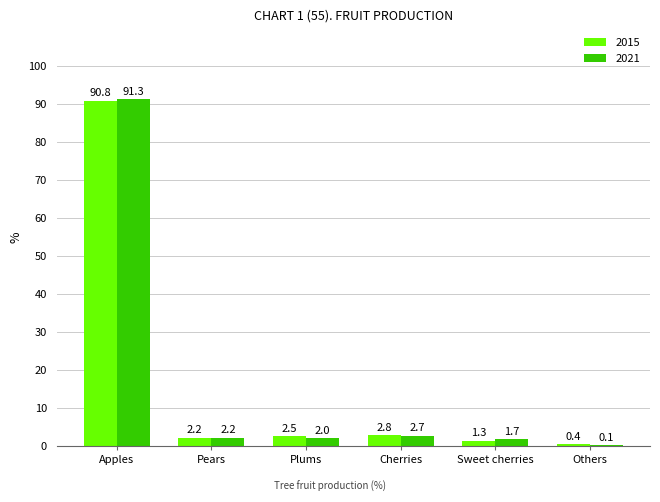

What is the maximum value for 2015?

90.8